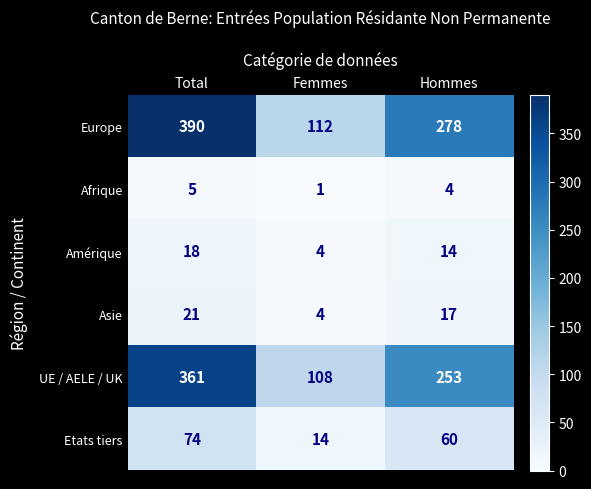

List the labels in order of Asie value, smallest first.

Femmes, Hommes, Total